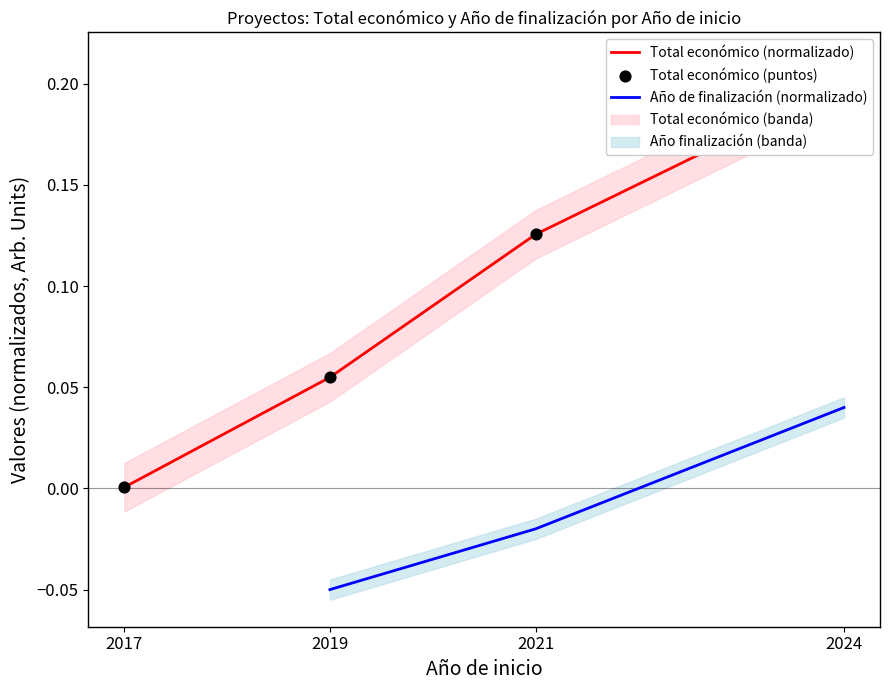

At which category is the sum across all series the highest?

2024